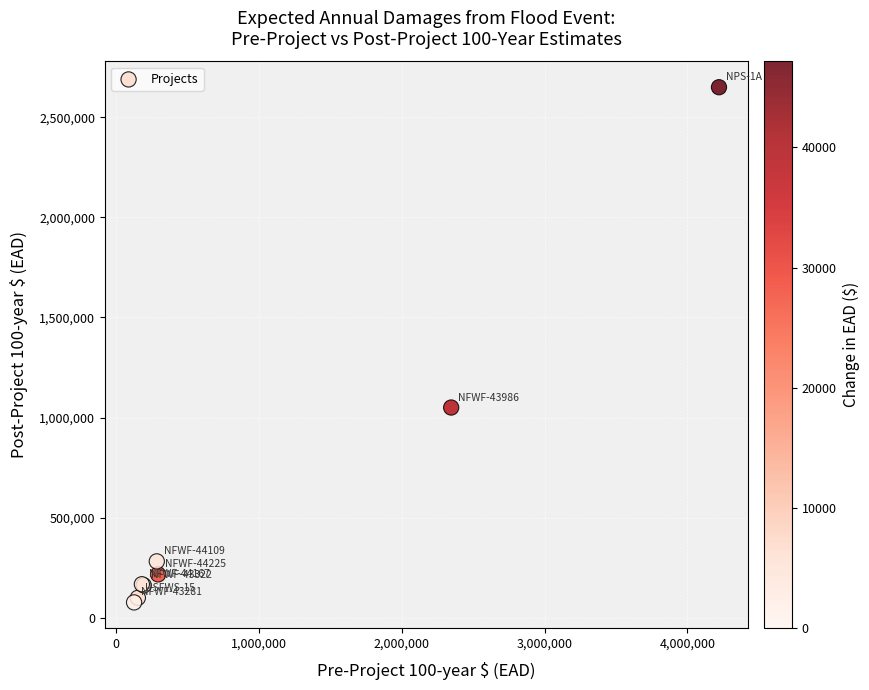

What Y value in the scatter plot is closest to 1363285?

1050103.1